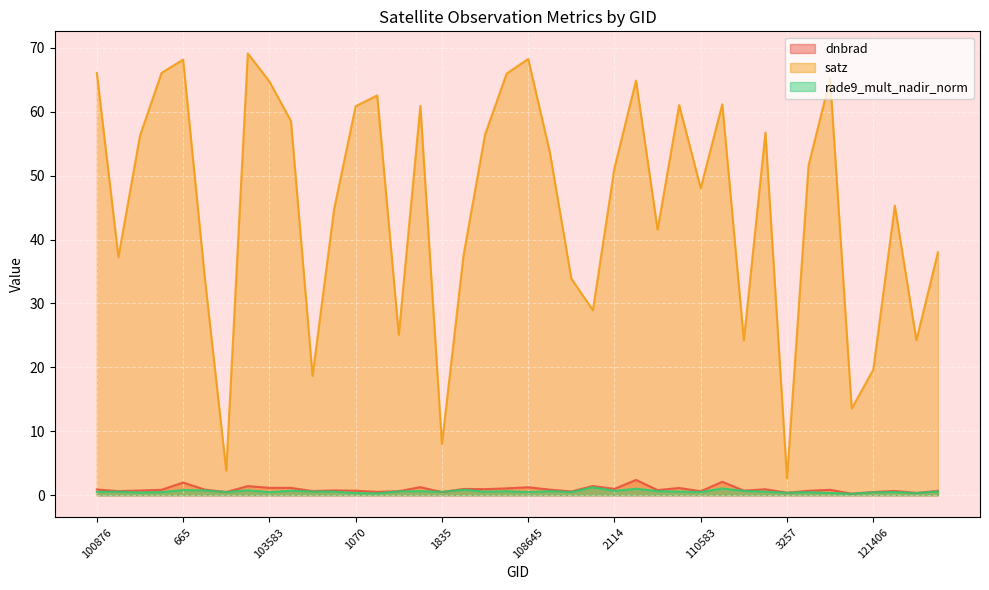

How many lines are shown in the chart?

3